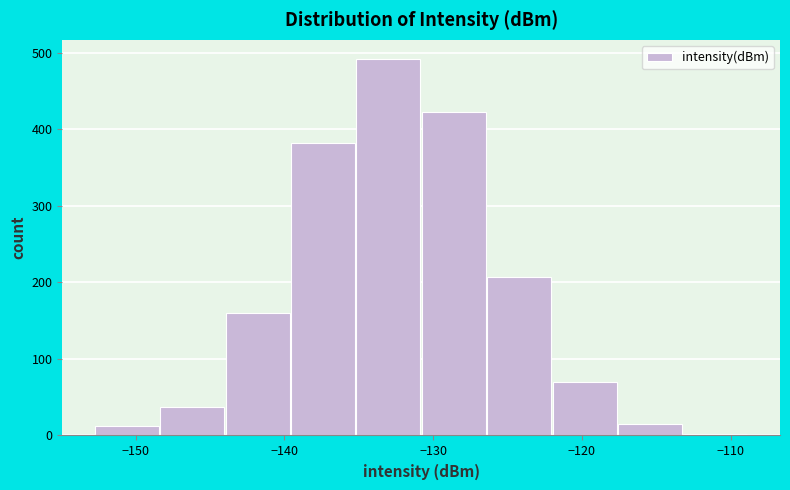

Which range on the x-axis has the tallest bar?

-135 to -131